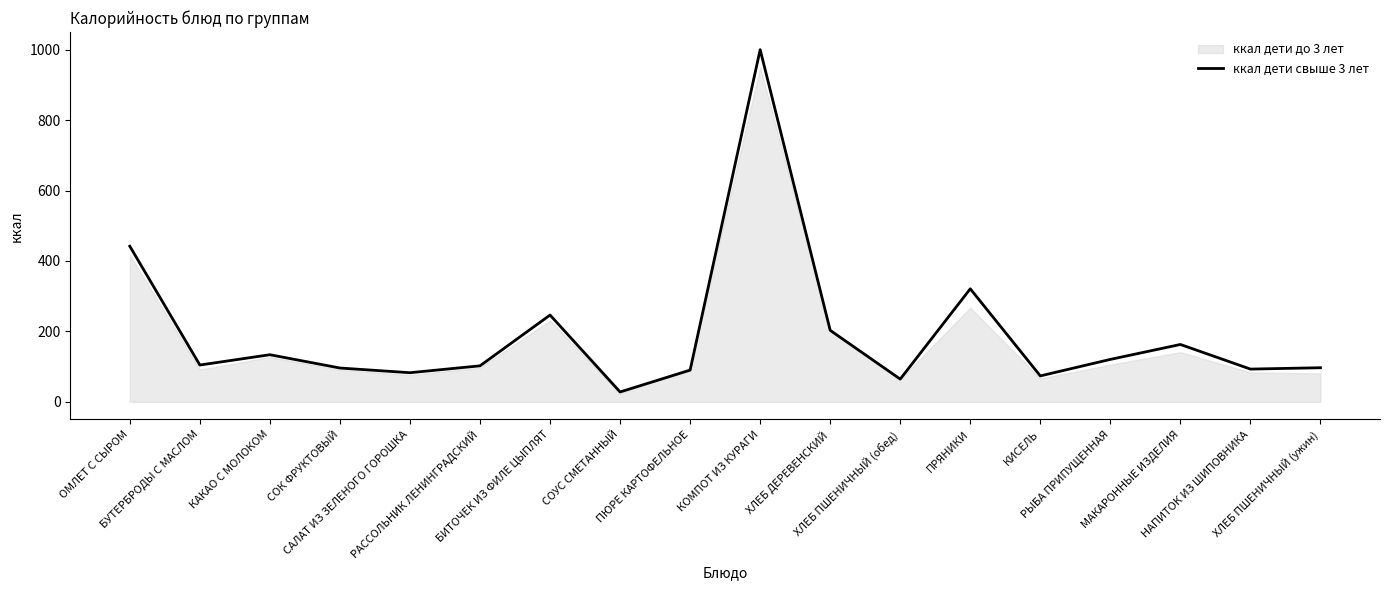

What is the change in value from ОМЛЕТ С СЫРОМ to МАКАРОННЫЕ ИЗДЕЛИЯ?

-279.0